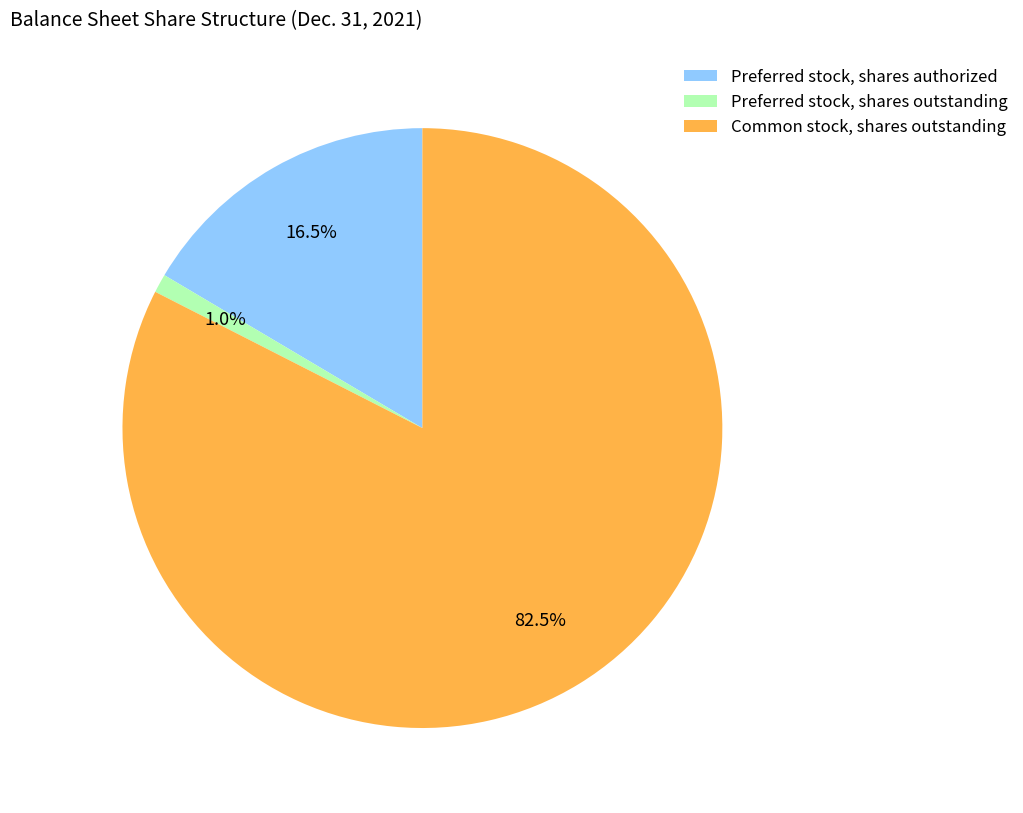

Which slice is the largest?

Common stock, shares outstanding